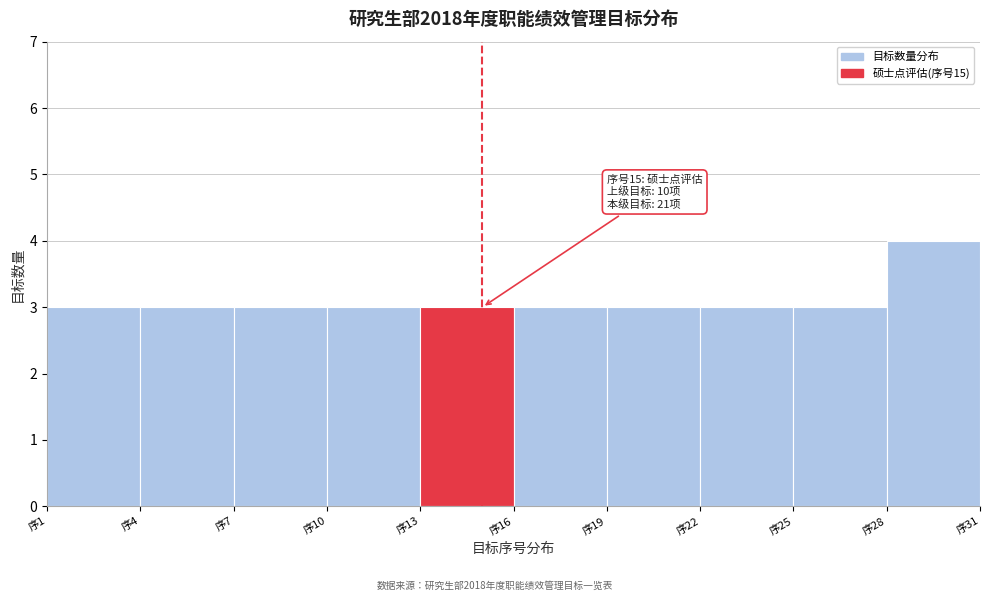

Over which range of the x-axis is the bar tallest?

28 to 31